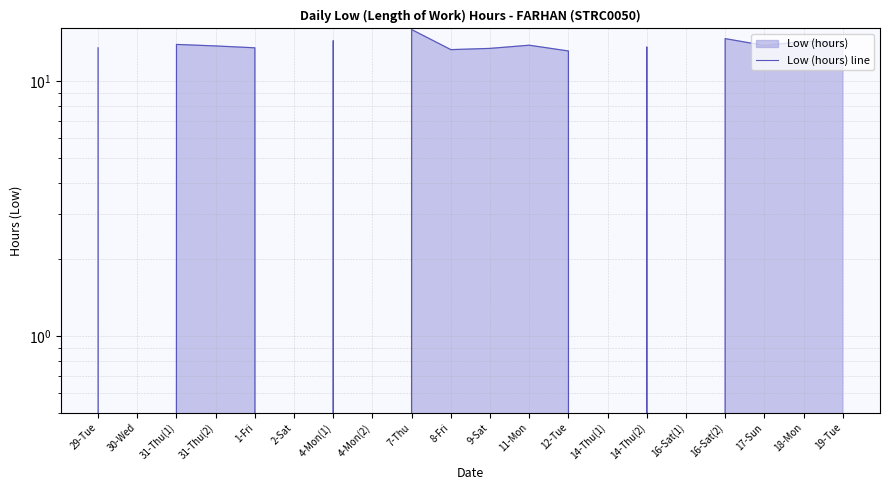

What is the change in value from 29-Tue to 16-Sat(1)?

-13.5